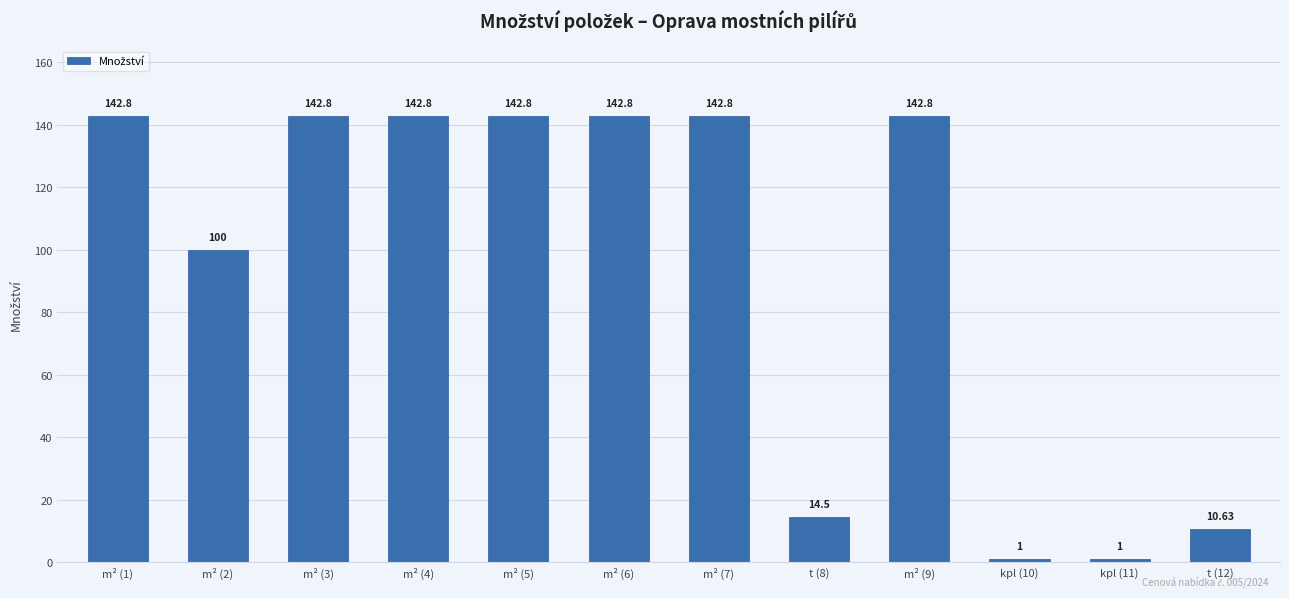

What is the greatest value displayed?

142.8